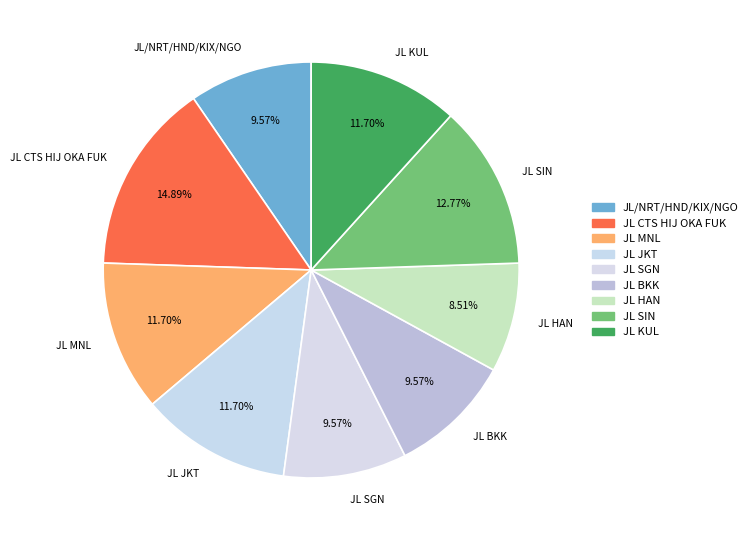

To the nearest percent, what is the average slice percentage?

11%